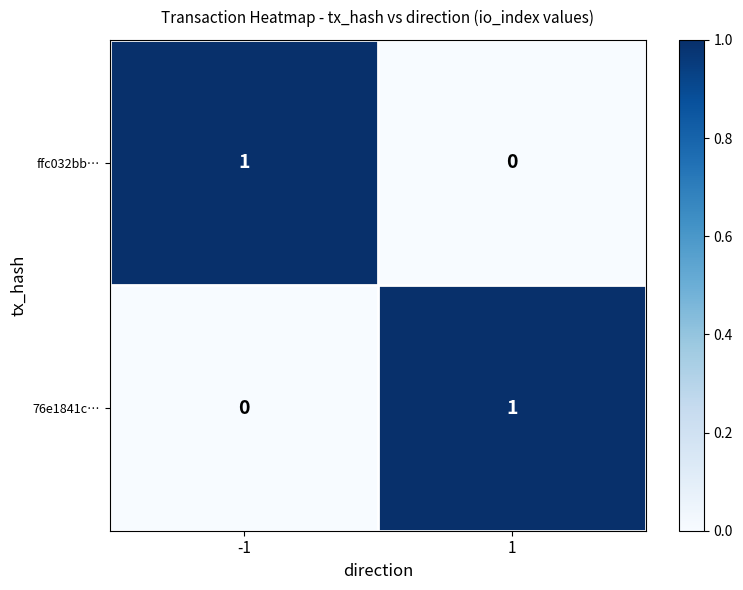

Is it true that ffc032bb… equals 0 at 1?

True